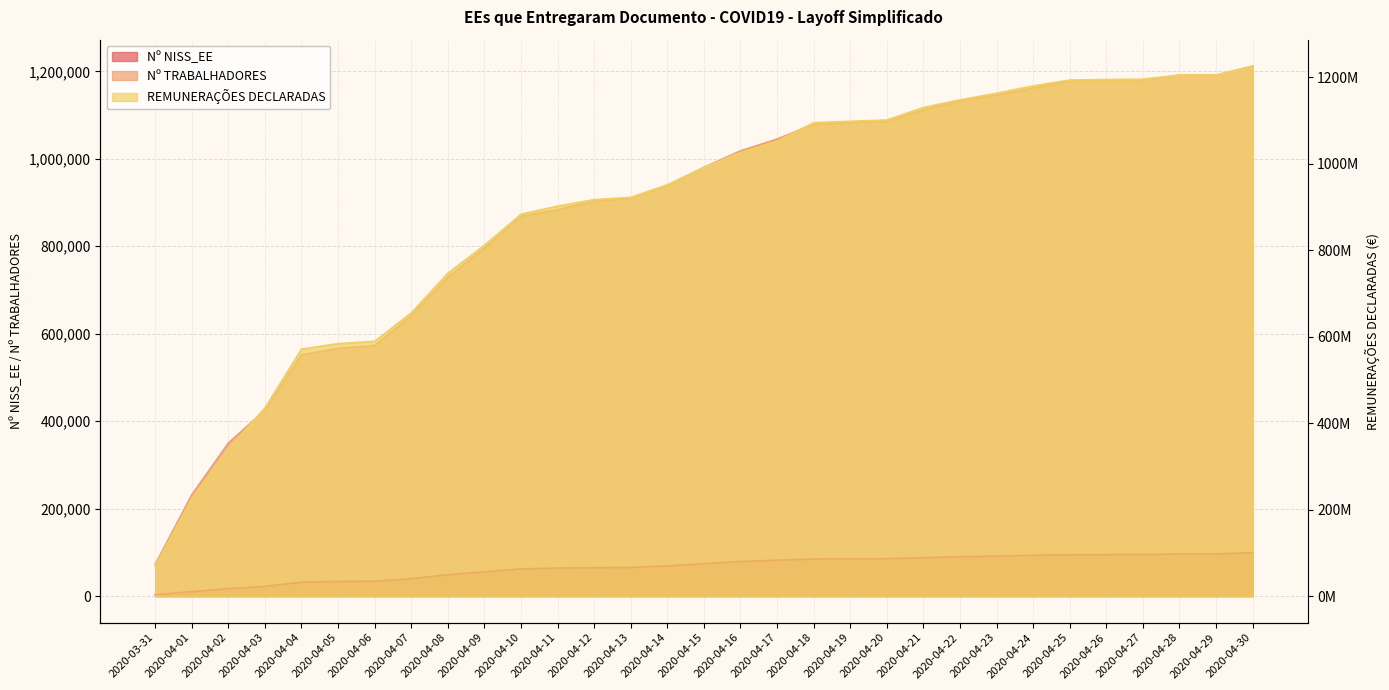

What is the average value of the Nº TRABALHADORES series?

884556.2